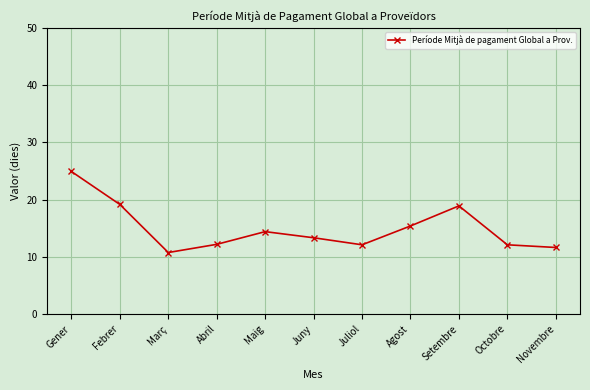

How many data points are above 13?

6